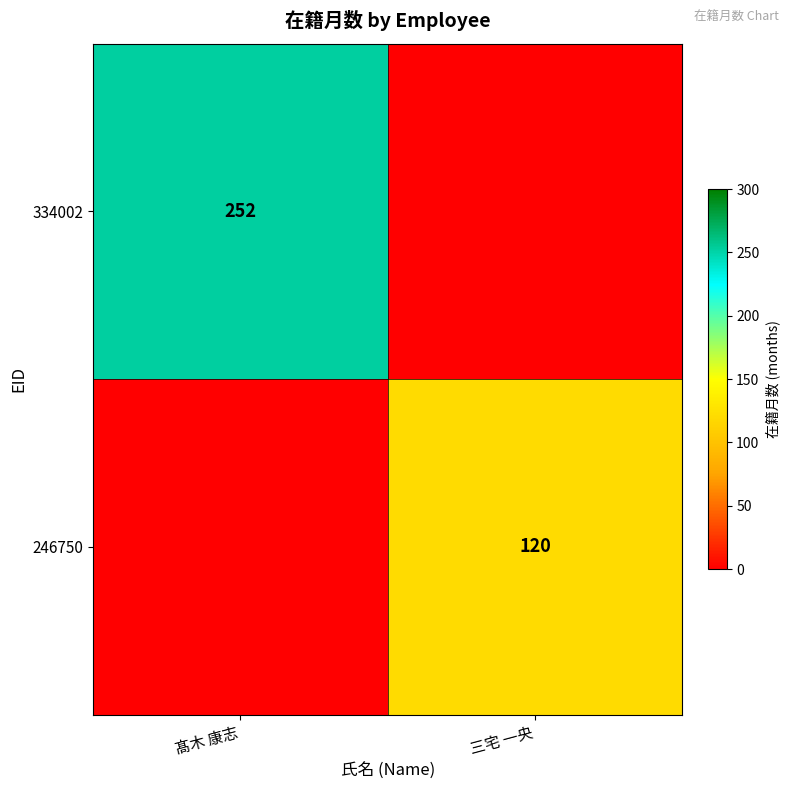

The value of 334002 at 髙木 康志 is 347. True or false?

False